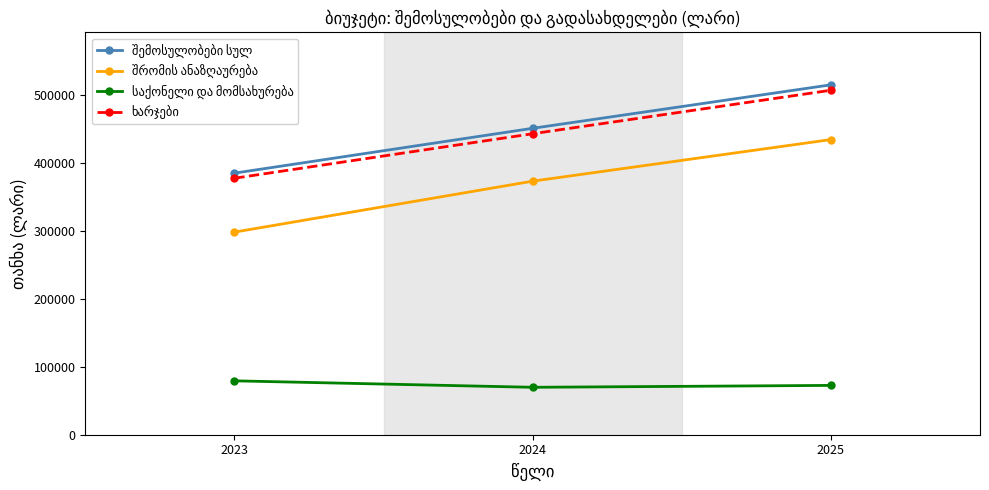

At which category is the sum across all series the highest?

2025